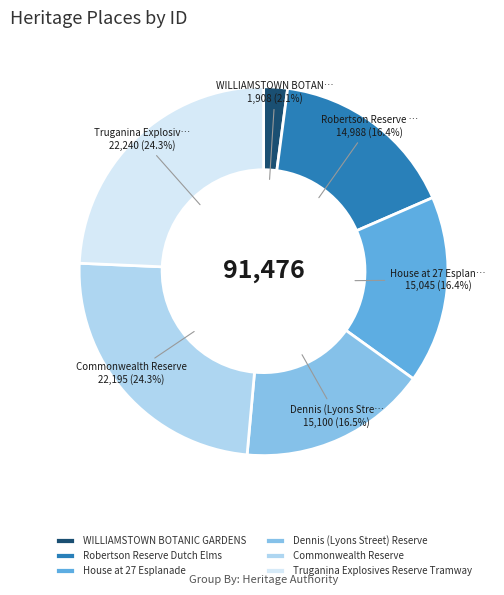

Is the sum of Robertson Reserve Dutch Elms and Commonwealth Reserve greater than half?

No